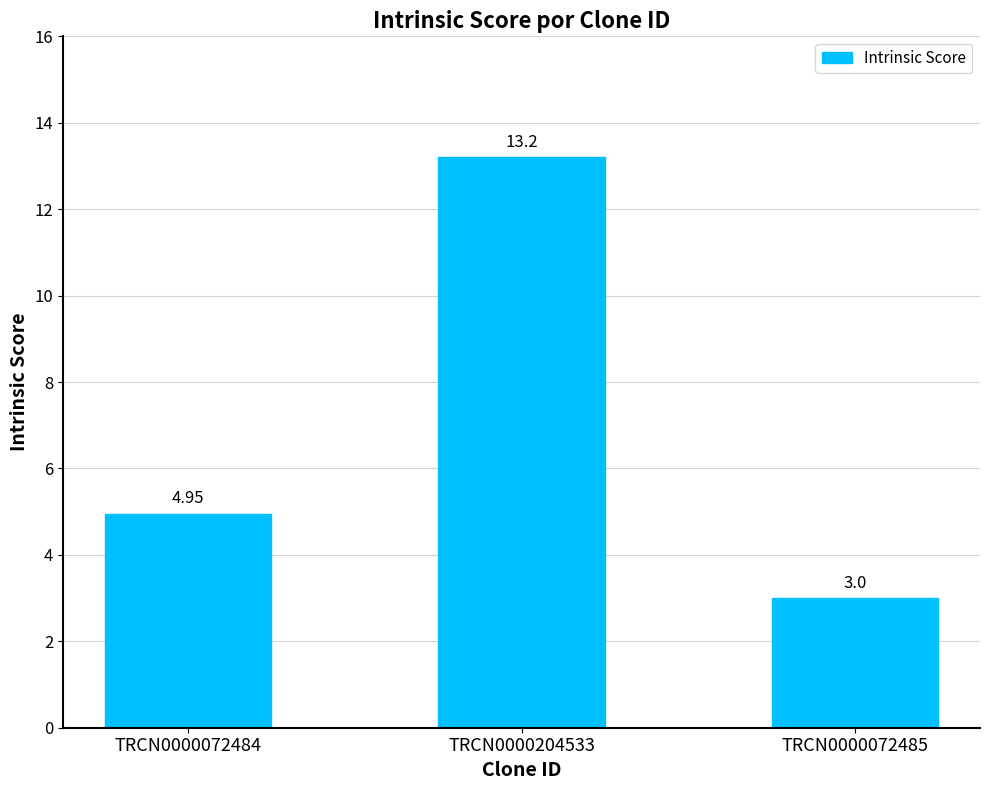

How many data points are above 4?

2